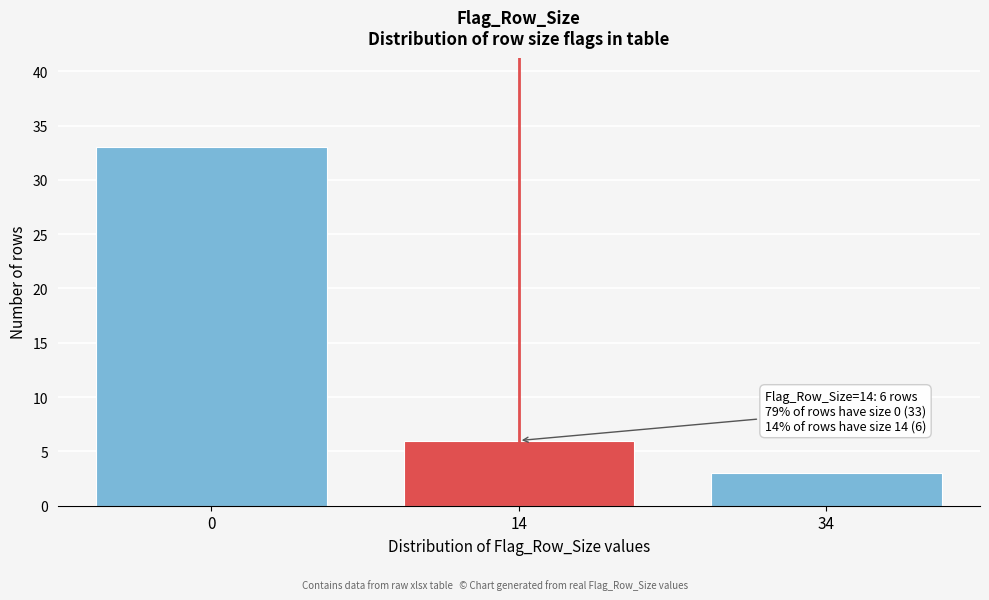

Reading left to right, extract all data points from this chart.

0=33	14=6	34=3